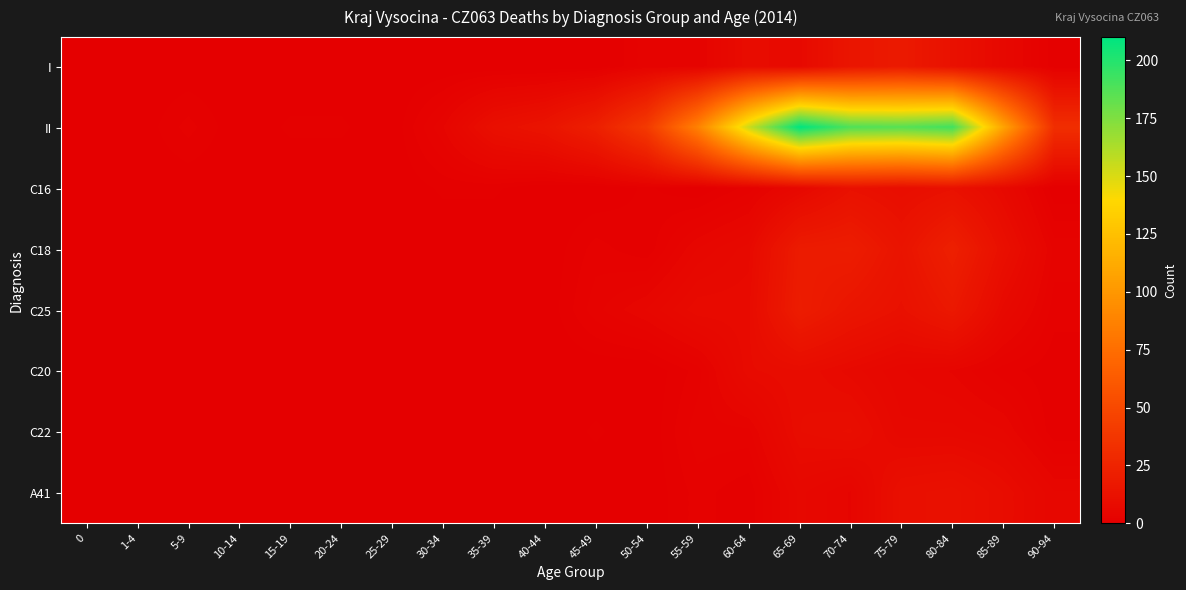

At which category is the sum across all series the highest?

65-69